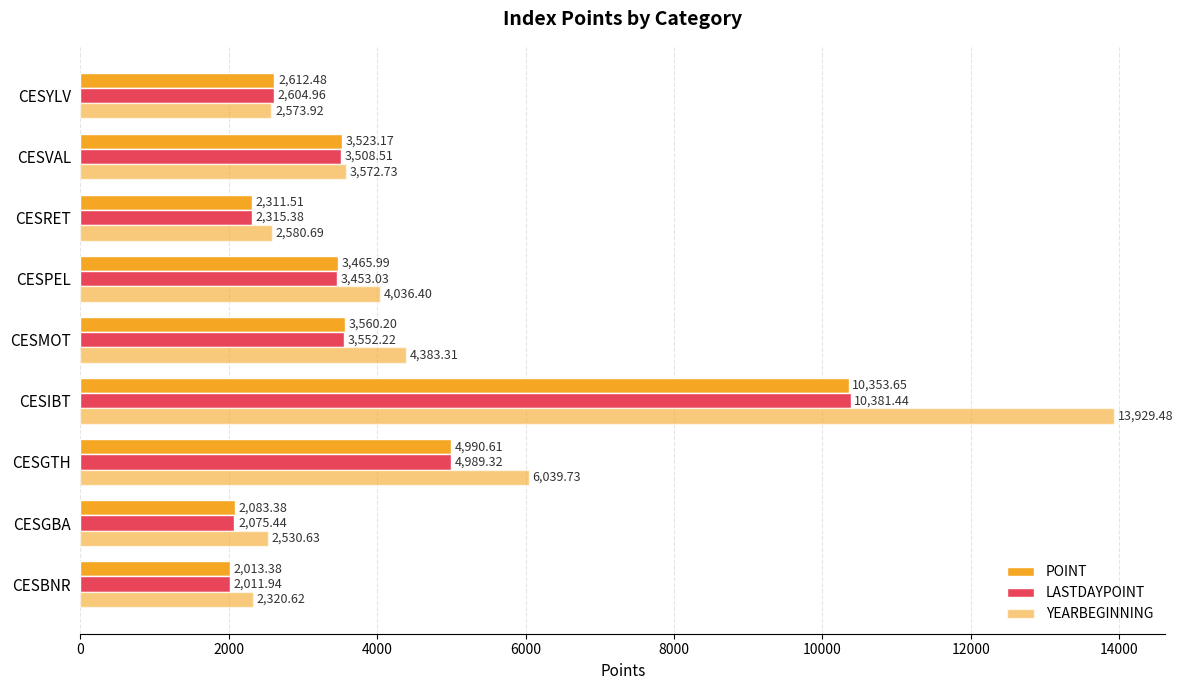

How many values in the POINT series exceed 3465?

5